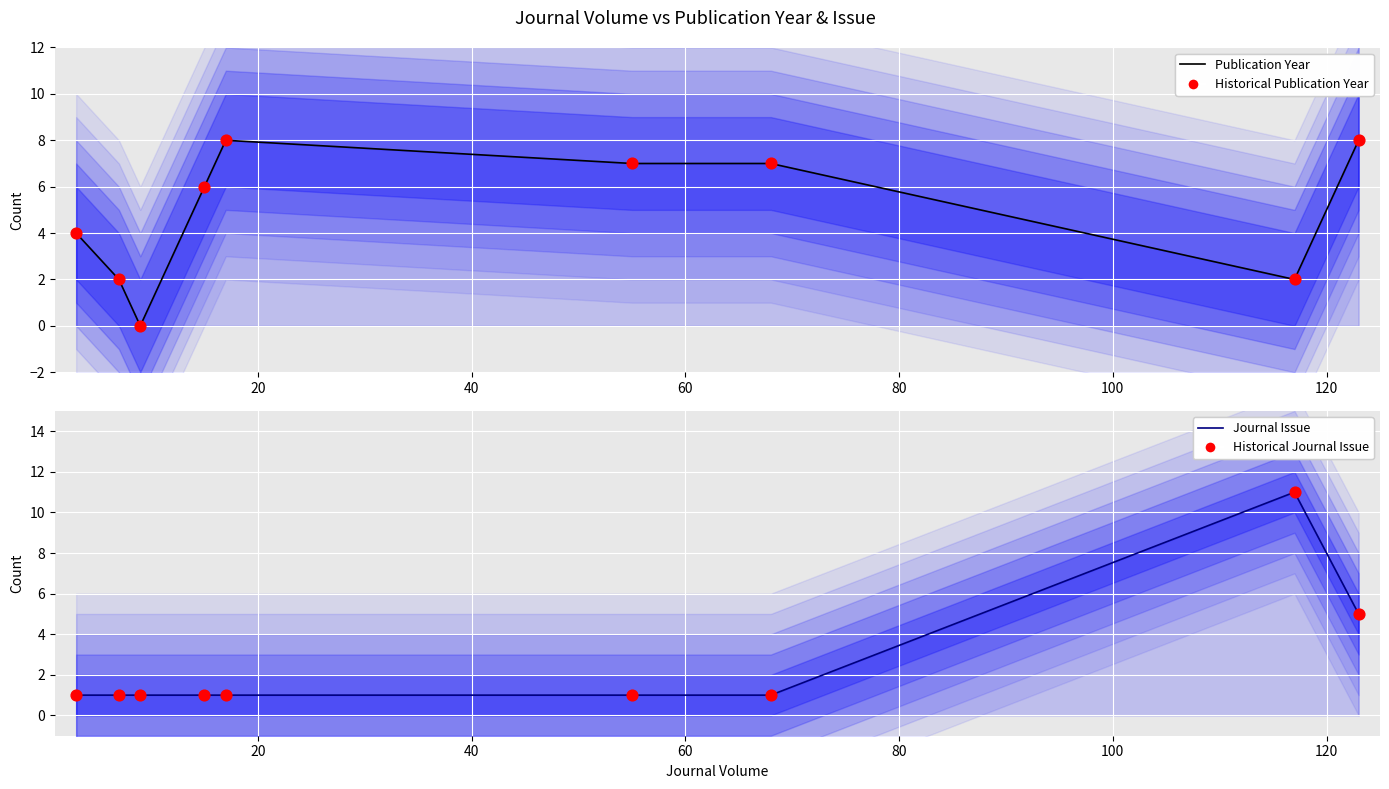

Which series has the largest Y range (max minus min)?

Journal Issue